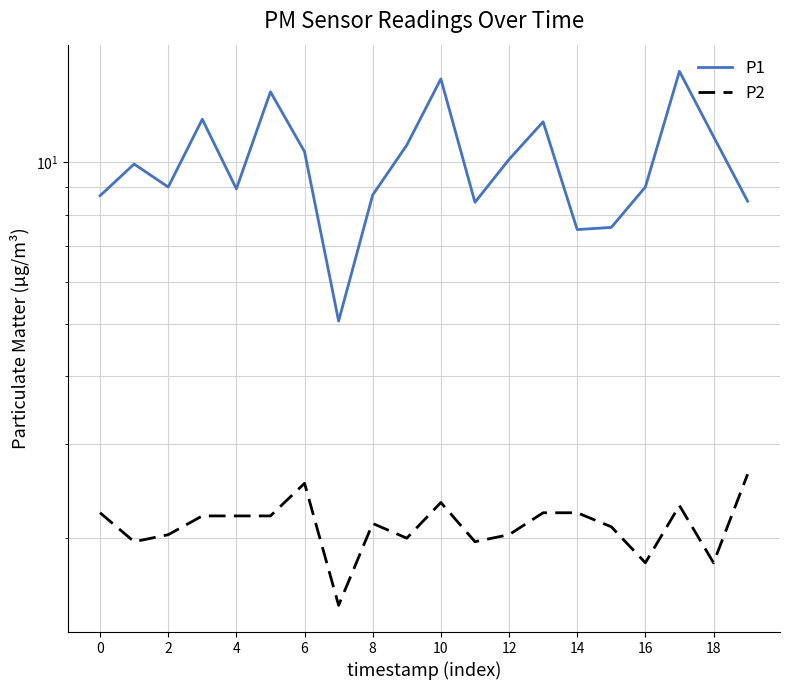

Is it true that P2 equals 2.3 at 10?

True